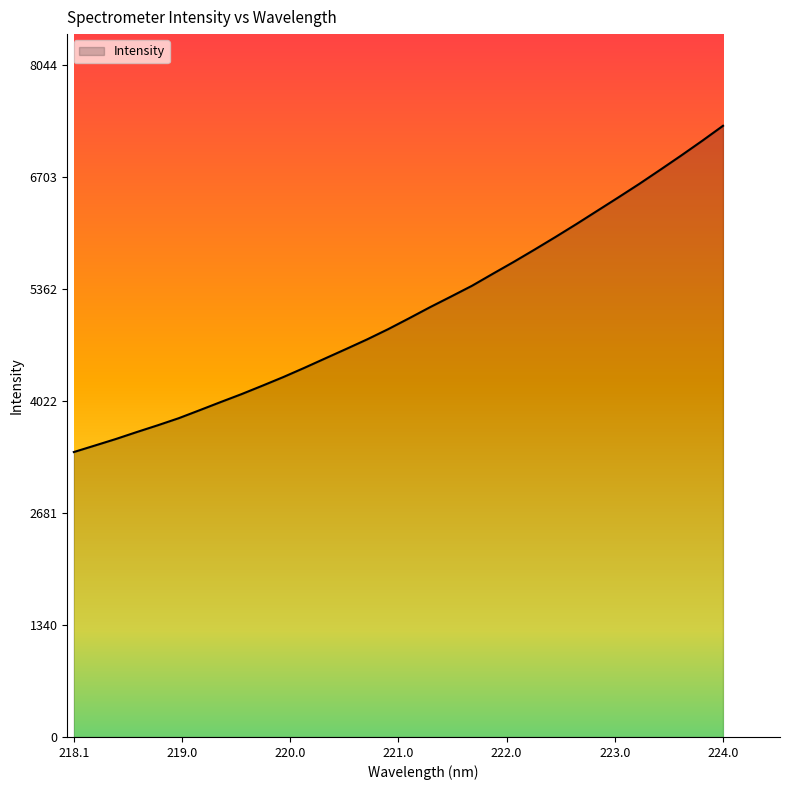

At which category does the chart reach its peak across all series?

224.0